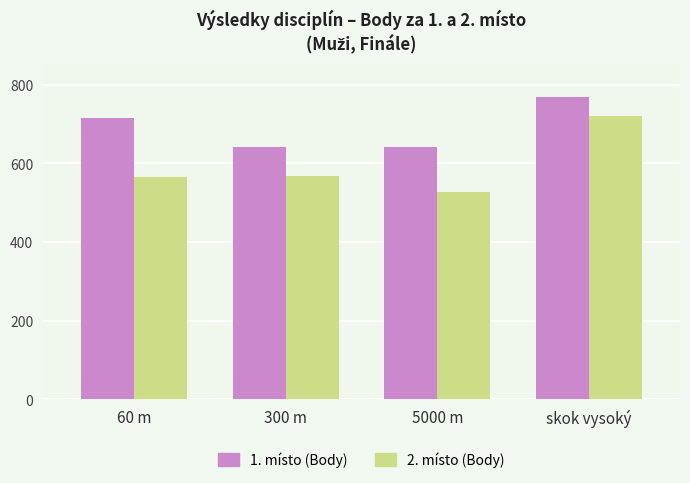

How many groups of bars are there?

4